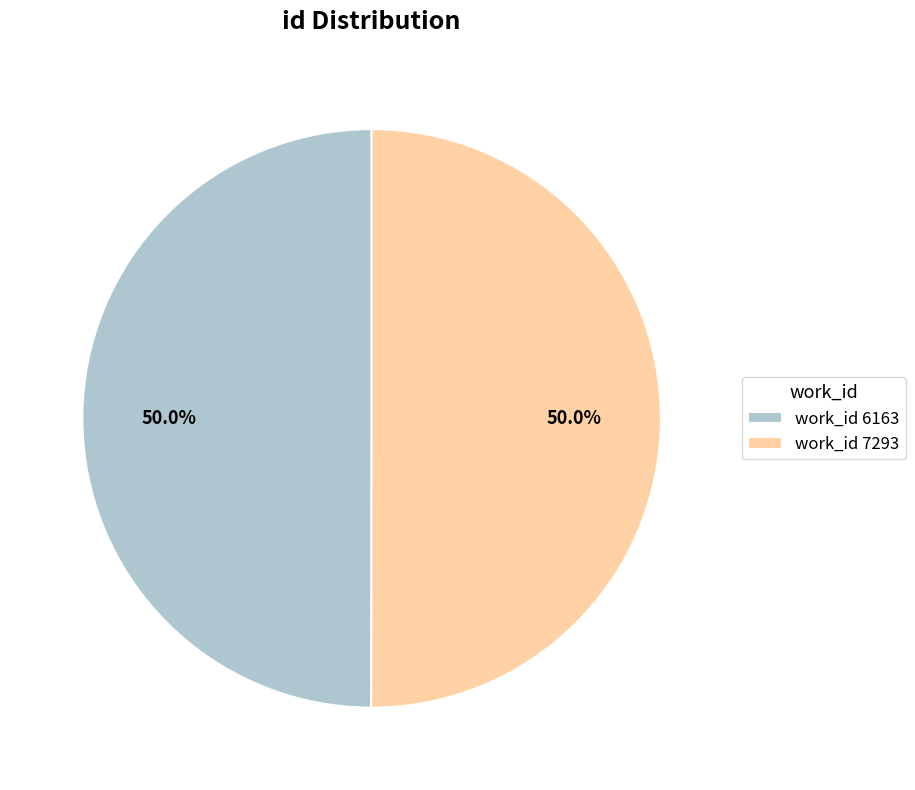

Do work_id 7293 and work_id 6163 together represent more than half of the pie?

Yes